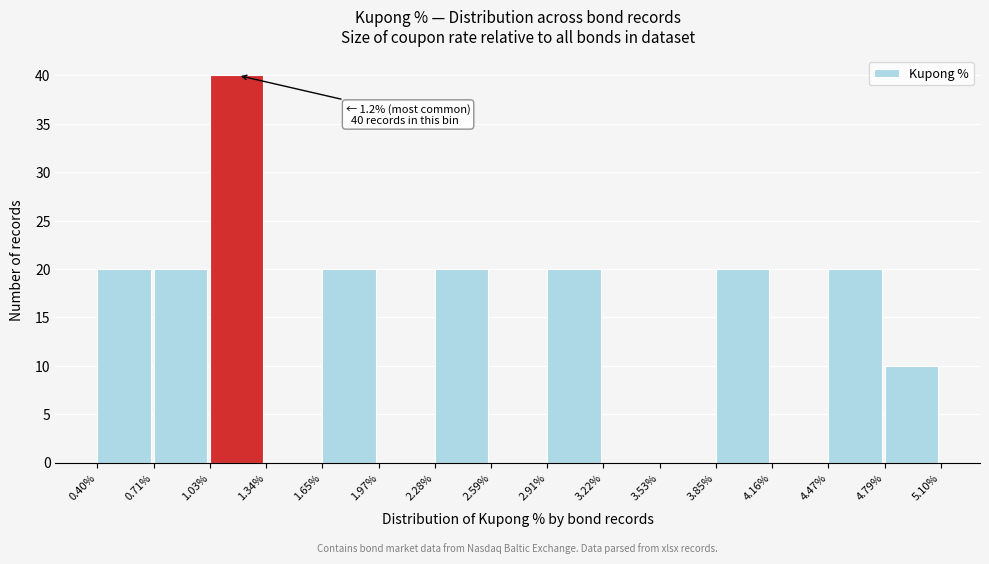

Which range on the x-axis has the tallest bar?

1.03% to 1.34%